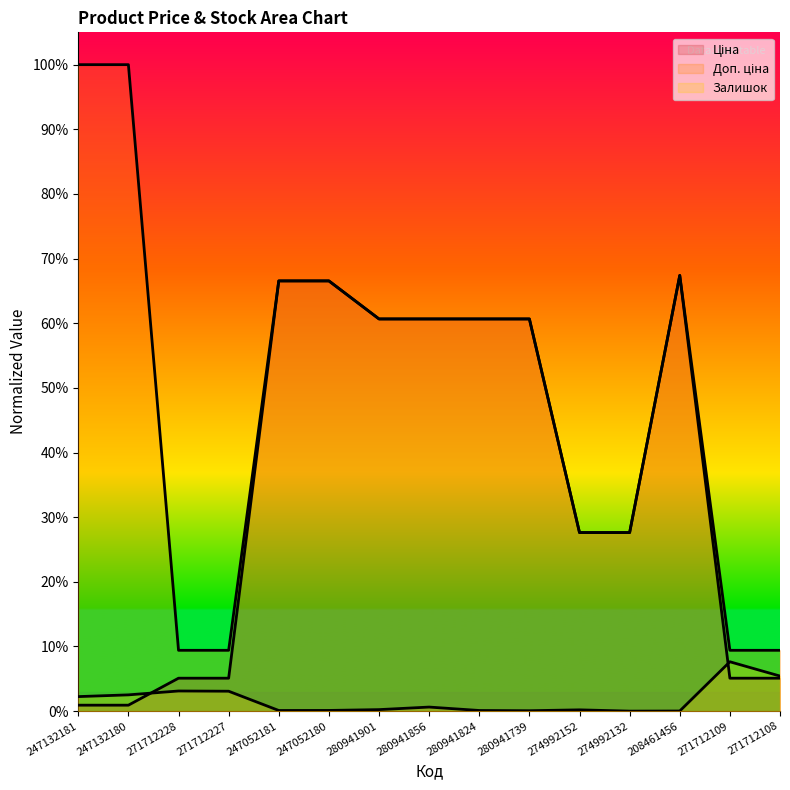

Is the value of Доп. ціна at 271712109 greater than the value of Залишок at 280941739?

Yes